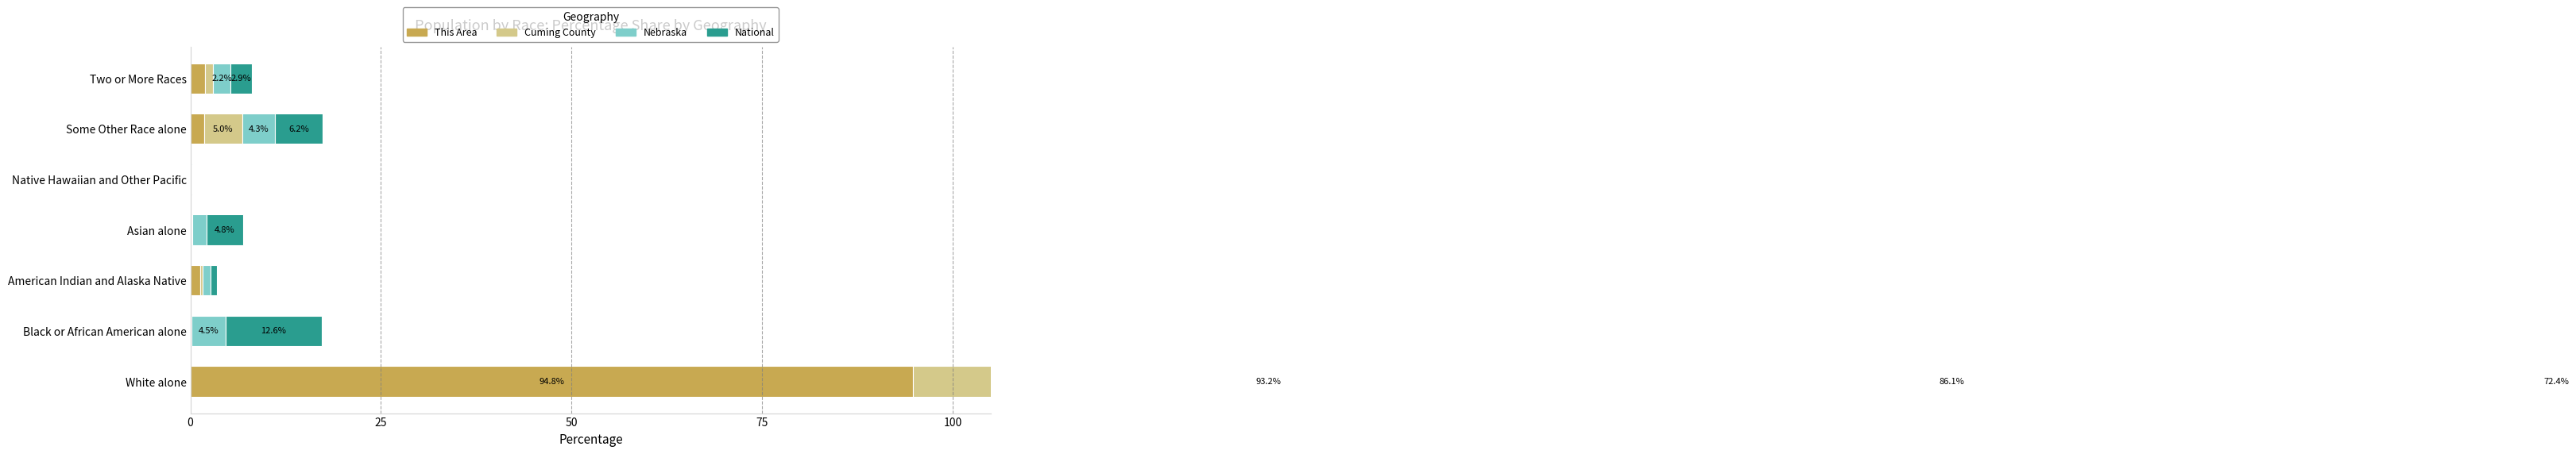

Rank the series by their maximum value, from lowest to highest.

National, Nebraska, Cuming County, This Area